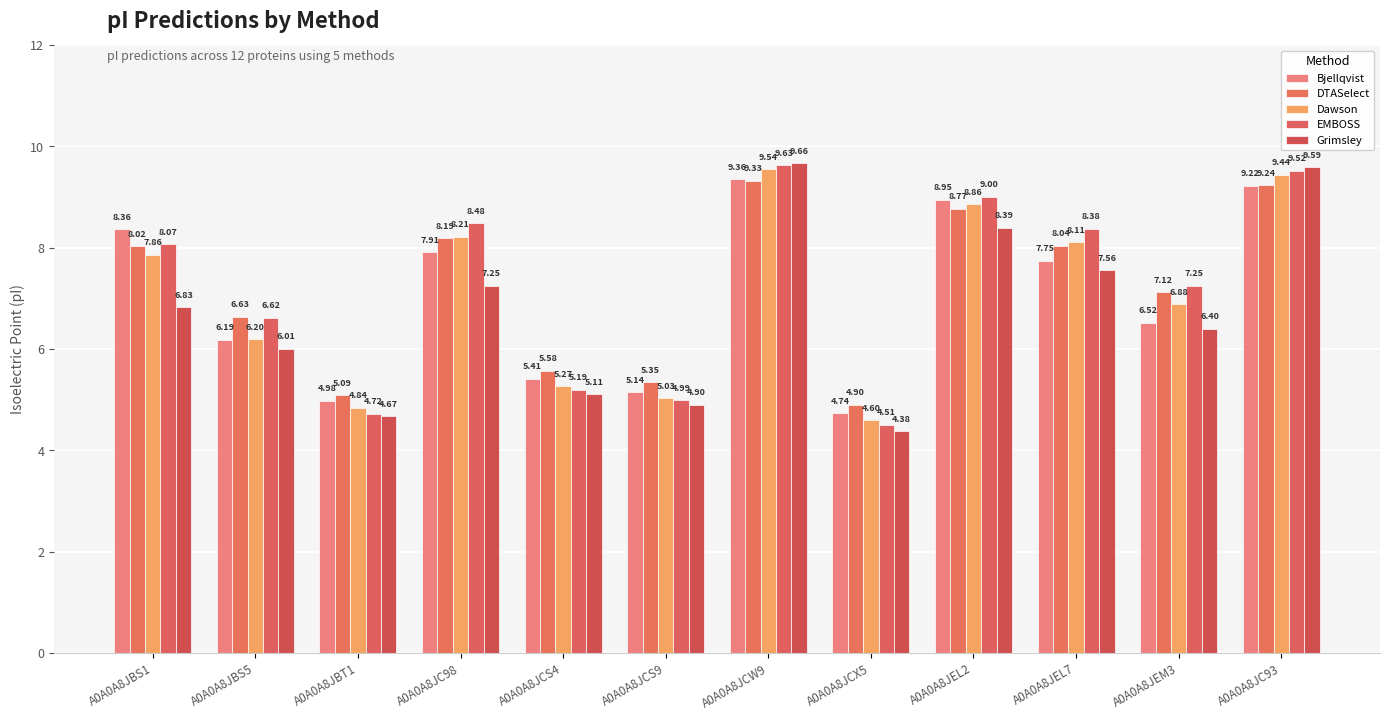

At which category does the chart reach its minimum across all series?

A0A0A8JCX5